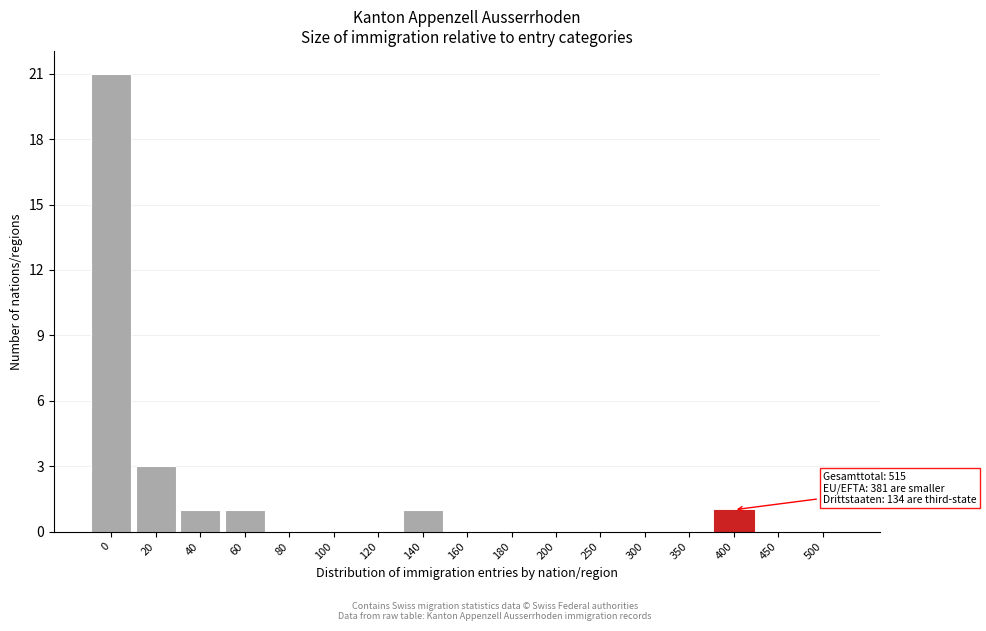

Reading right to left, extract all data points from this chart.

500=0	450=0	400=1	350=0	300=0	250=0	200=0	180=0	160=0	140=1	120=0	100=0	80=0	60=1	40=1	20=3	0=21